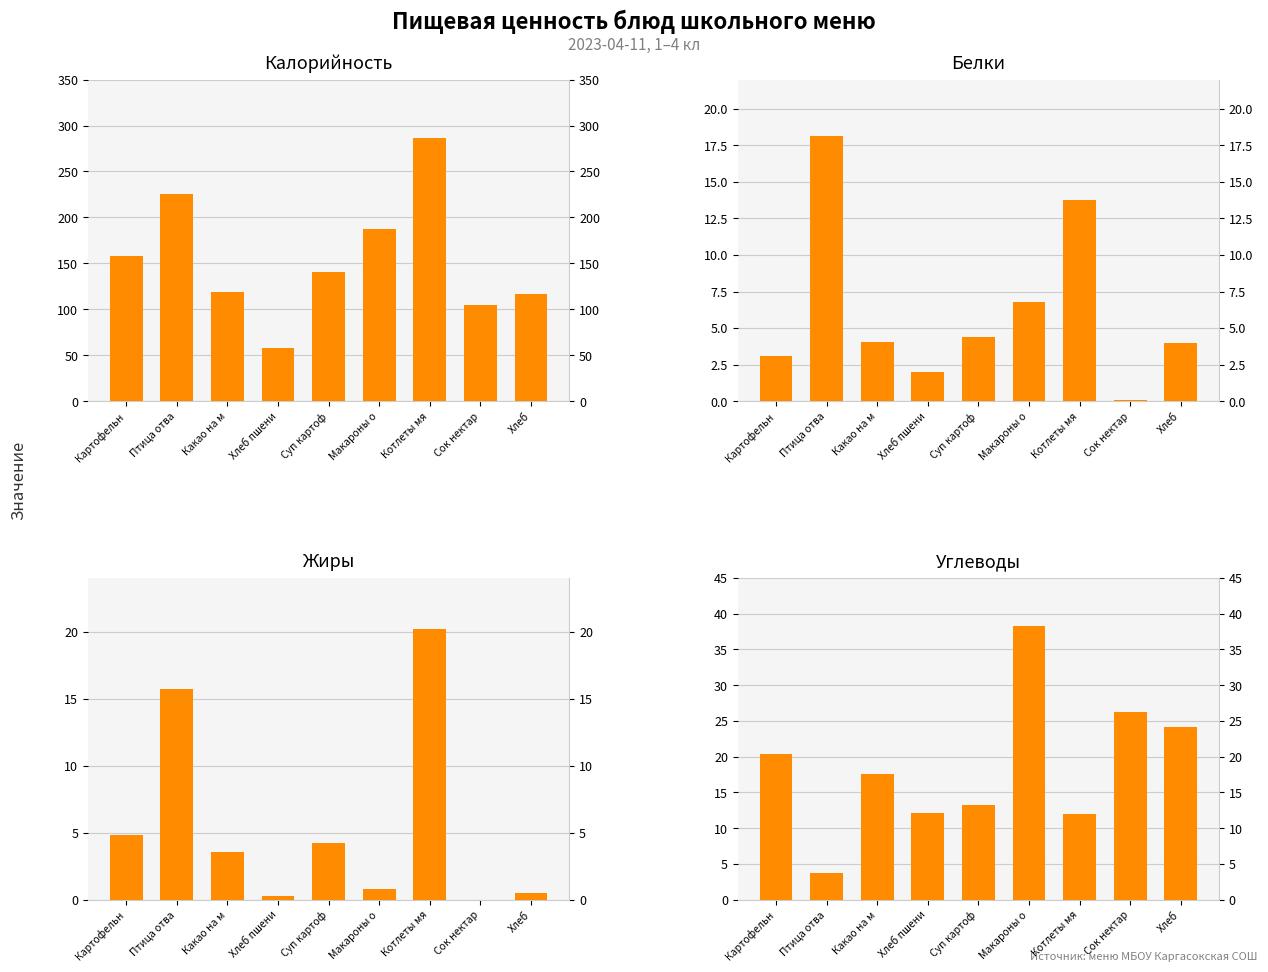

Reading left to right, list all the values displayed in this chart.

Калорийность: 158.0	225.2	118.6	58.0	141.0	187.2	286.6	105.0	117.0
Белки: 3.1	18.1	4.1	2.0	4.4	6.8	13.8	0.1	4.0
Жиры: 4.8	15.7	3.5	0.2	4.2	0.8	20.2	0.0	0.5
Углеводы: 20.4	3.7	17.6	12.1	13.2	38.3	11.9	26.3	24.2